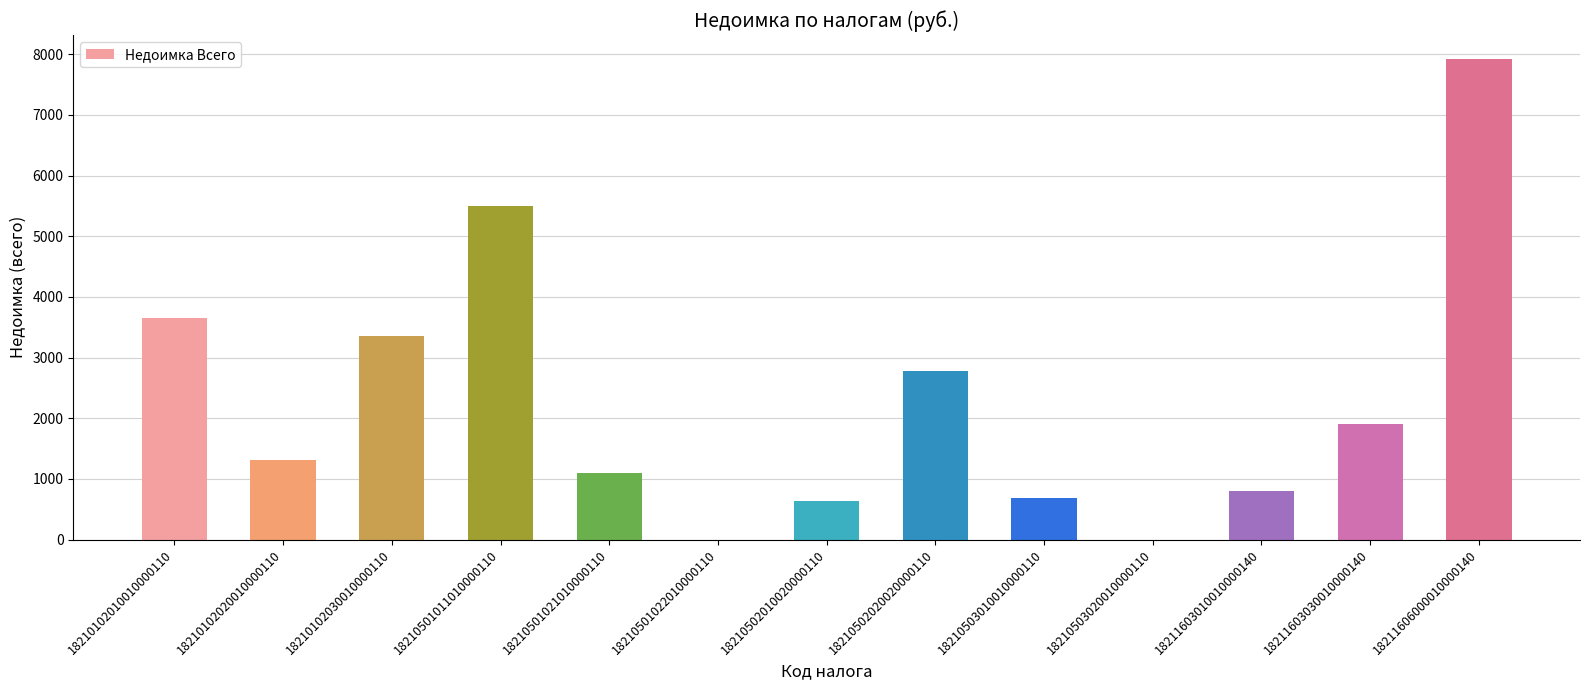

Reading left to right, what are all the values shown in this chart?

3659.7	1308.7	3352.4	5503.1	1094.2	0.0	633.4	2779.4	680.7	0.0	800.0	1900.0	7920.0